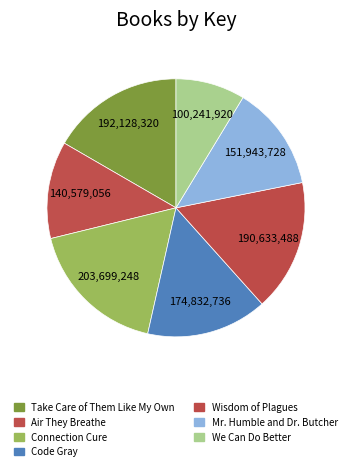

How many segments does this pie chart have?

7